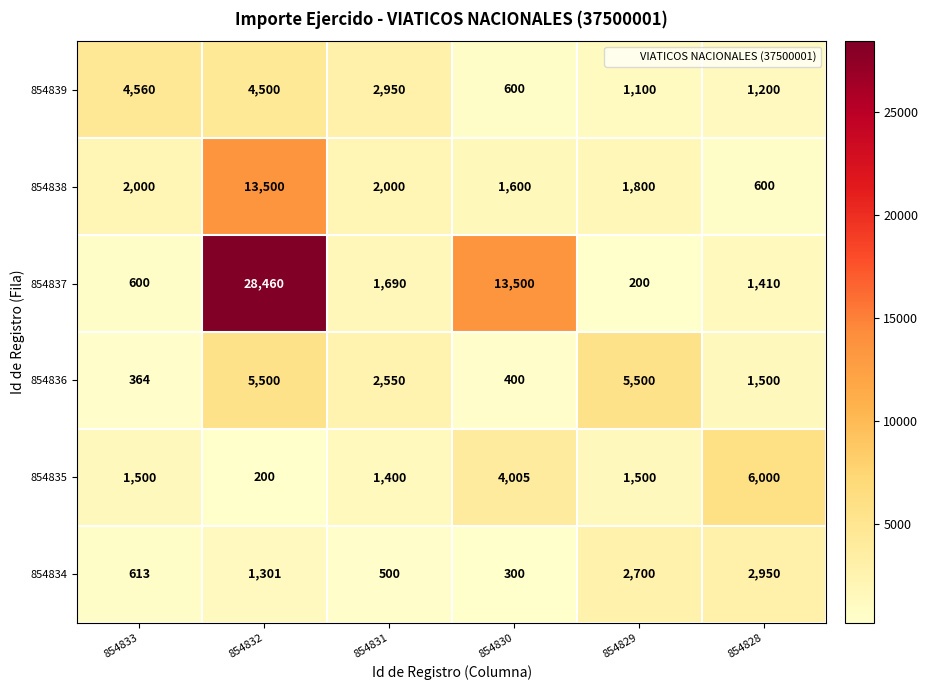

Which series has the largest total across all categories?

854837